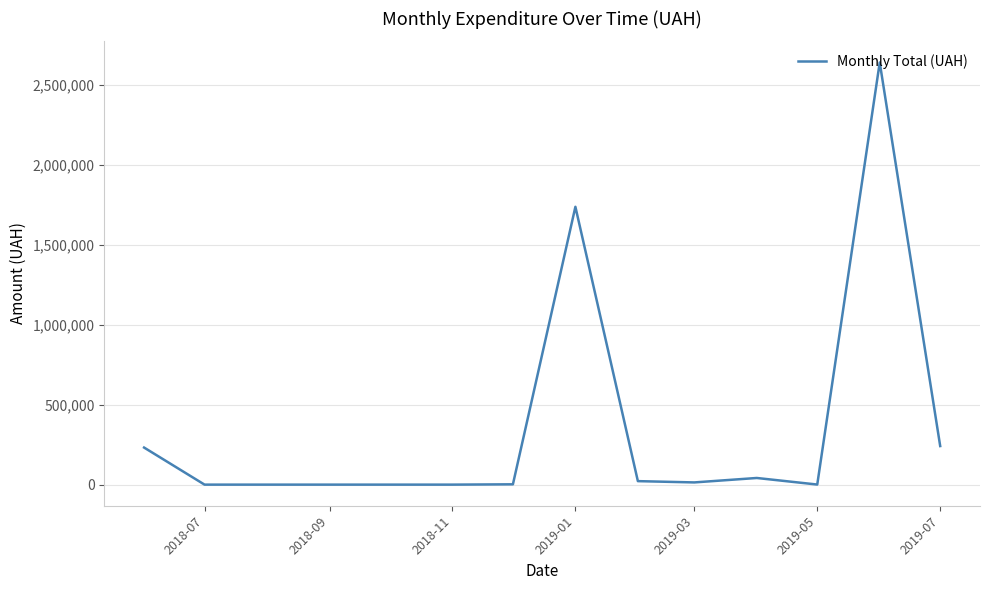

What is the maximum value shown in the chart?

2638606.3